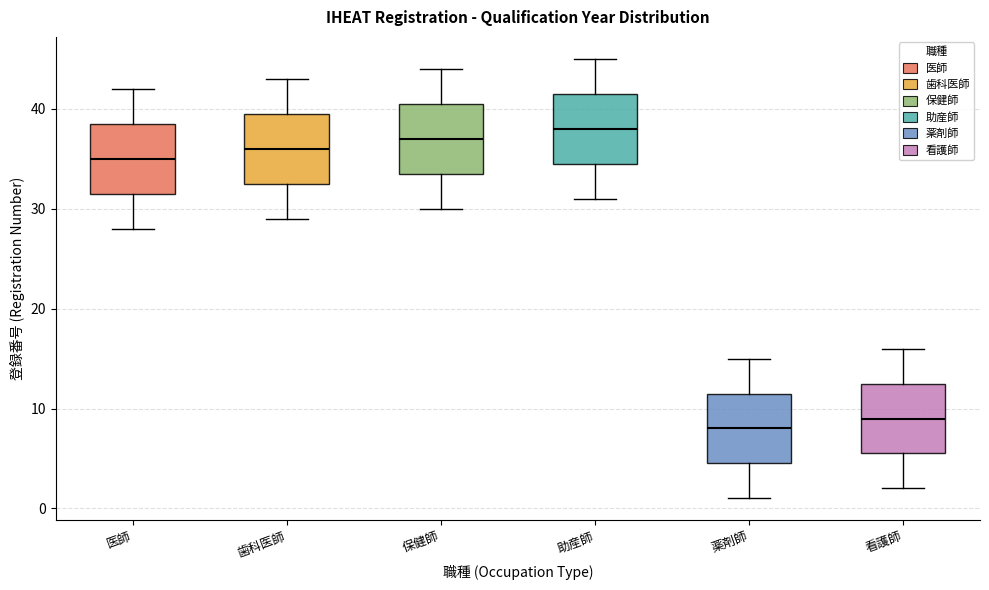

Where does the upper whisker of the box for 医師 end on the y-axis? The values are not printed on the chart, so give them approximately, as read against the axis.

42